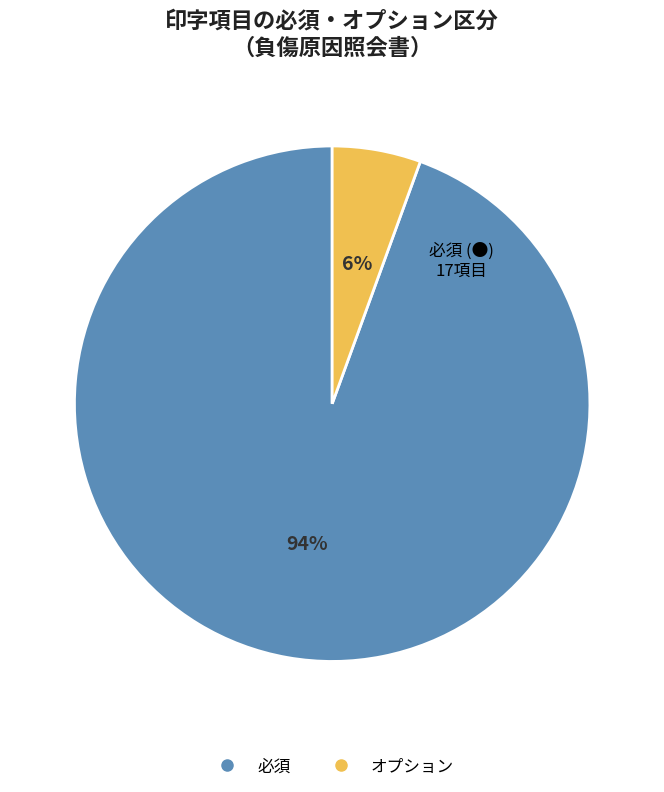

How many slices are in this pie chart?

2